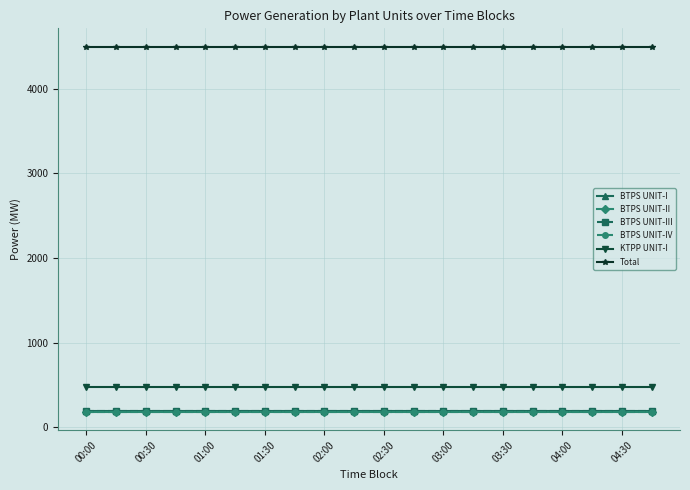

Does the chart have visible grid lines?

Yes